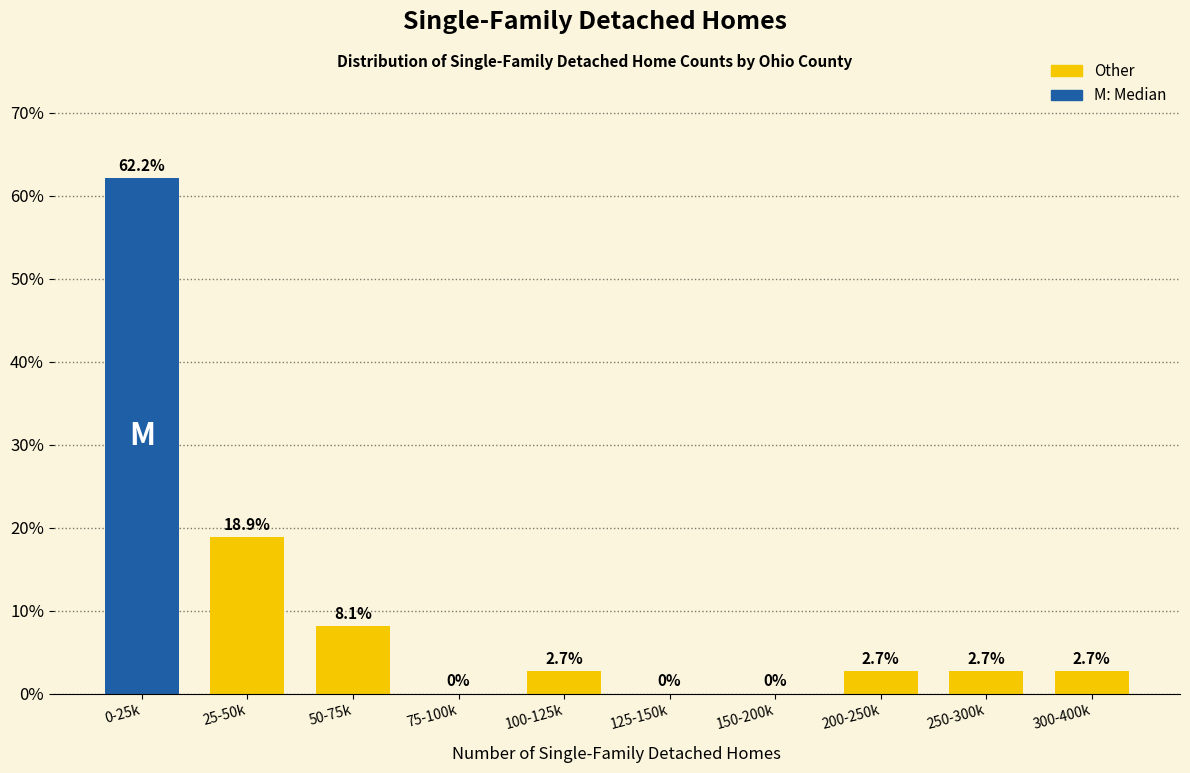

Reading left to right, what are all the values shown in this chart?

0-25k=62.2	25-50k=18.9	50-75k=8.1	75-100k=0.0	100-125k=2.7	125-150k=0.0	150-200k=0.0	200-250k=2.7	250-300k=2.7	300-400k=2.7